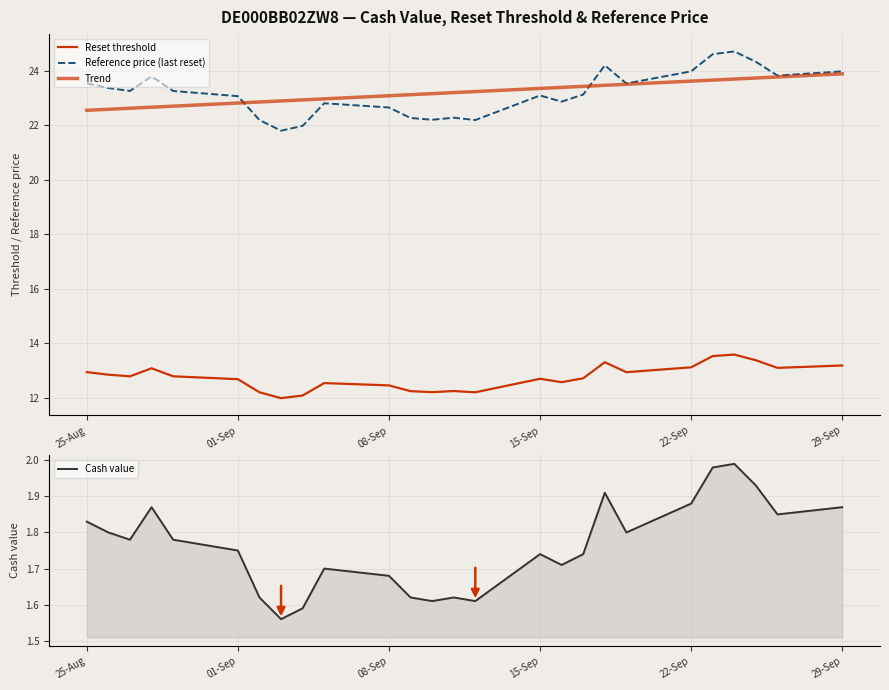

True or false: Reset threshold and Trend intersect in this chart.

False